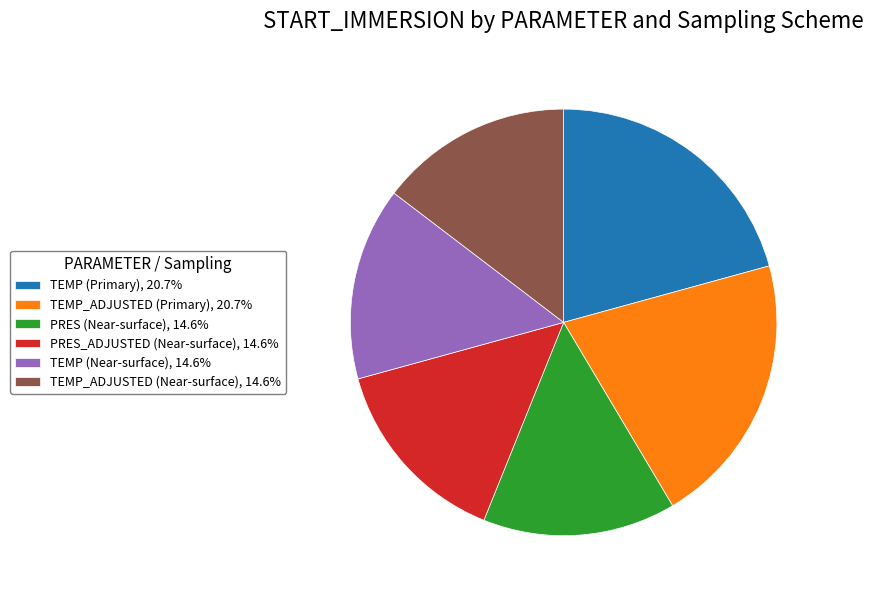

Approximately how many times larger is the value at PRES_ADJUSTED (Near-surface) compared to TEMP_ADJUSTED (Primary)?

0.7